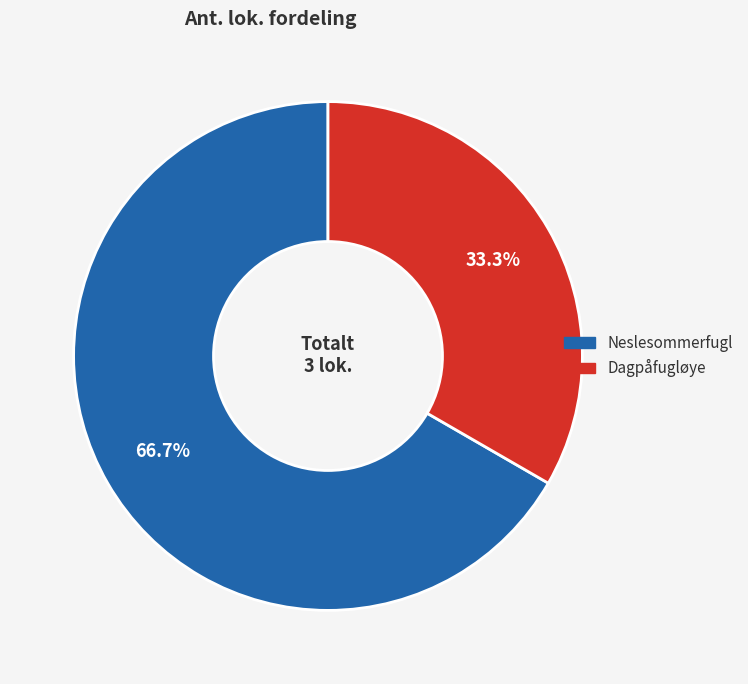

Is there a majority slice in this chart?

Yes